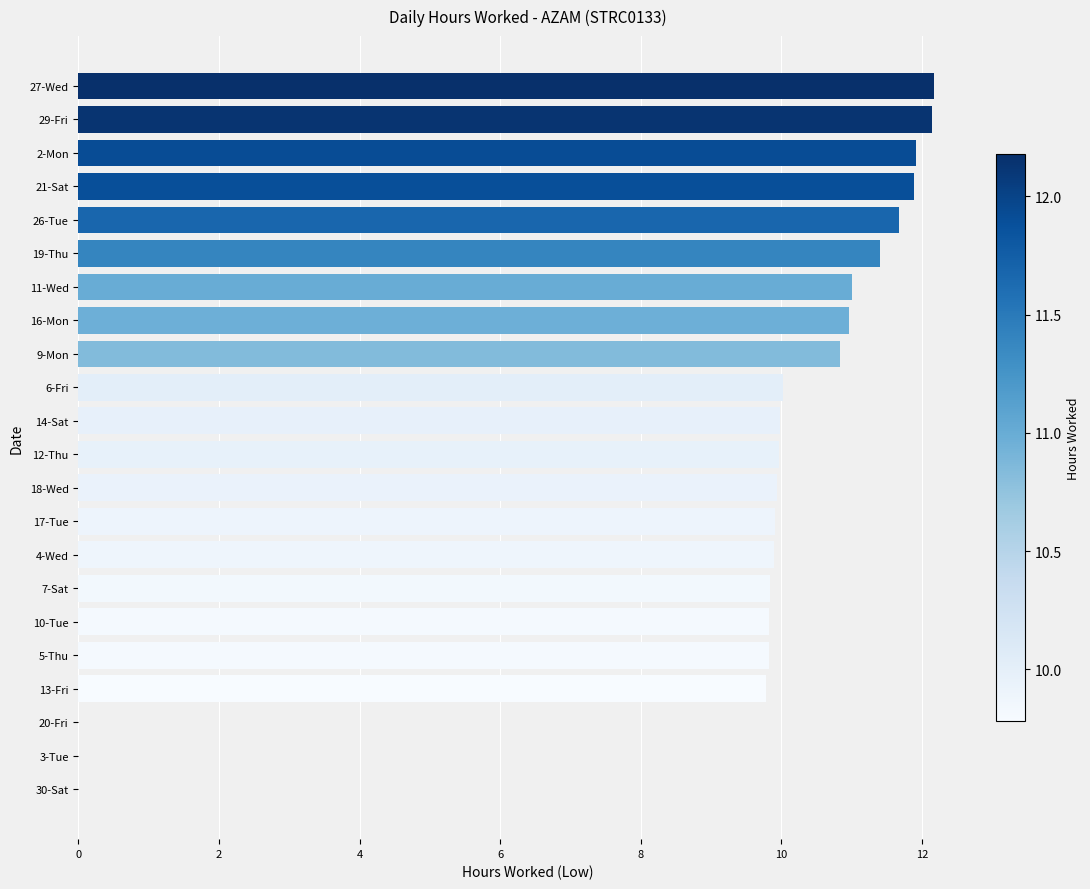

The value at 3-Tue is 0.0. True or false?

True